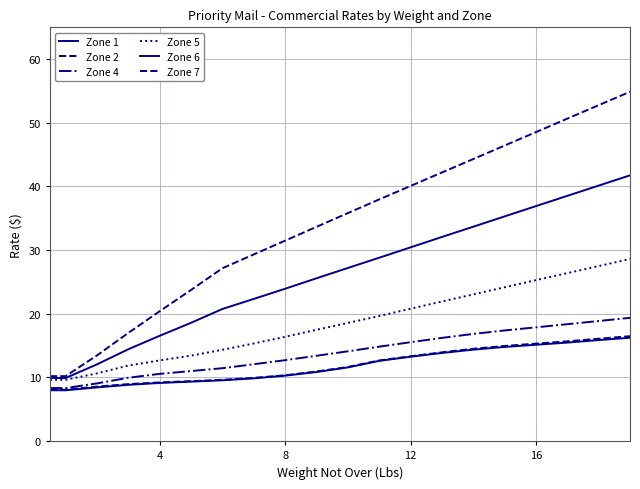

Does the chart have visible grid lines?

Yes